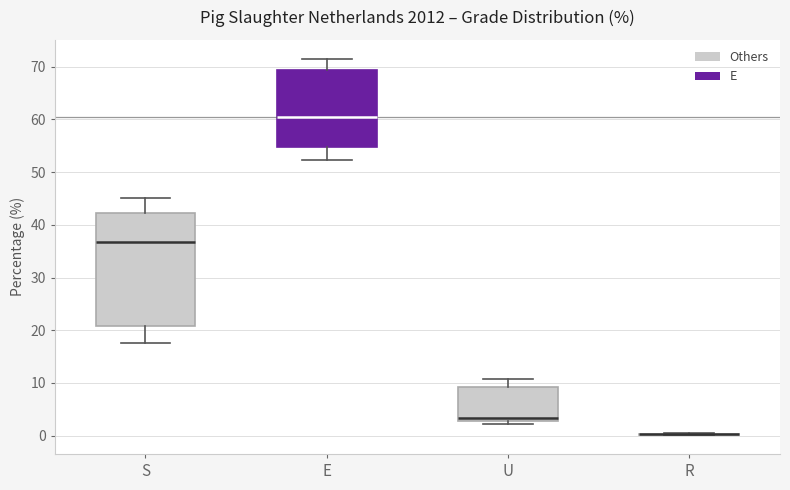

Where is the upper edge of the box for S on the y-axis? The values are not printed on the chart, so give them approximately, as read against the axis.

42